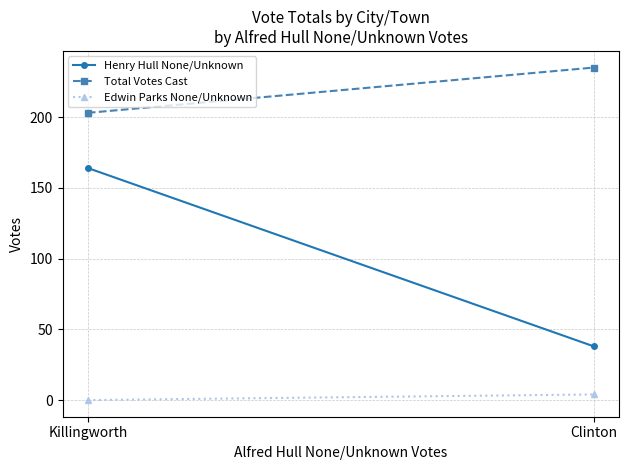

Which has a higher value, Clinton or Killingworth?

Killingworth